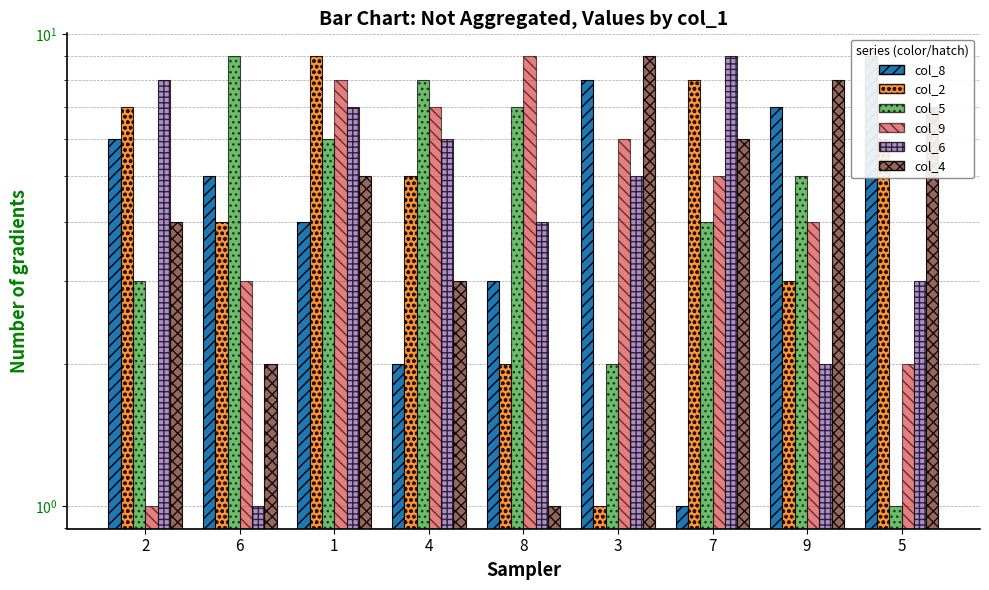

What is the label of the 2nd bar from the right?

9